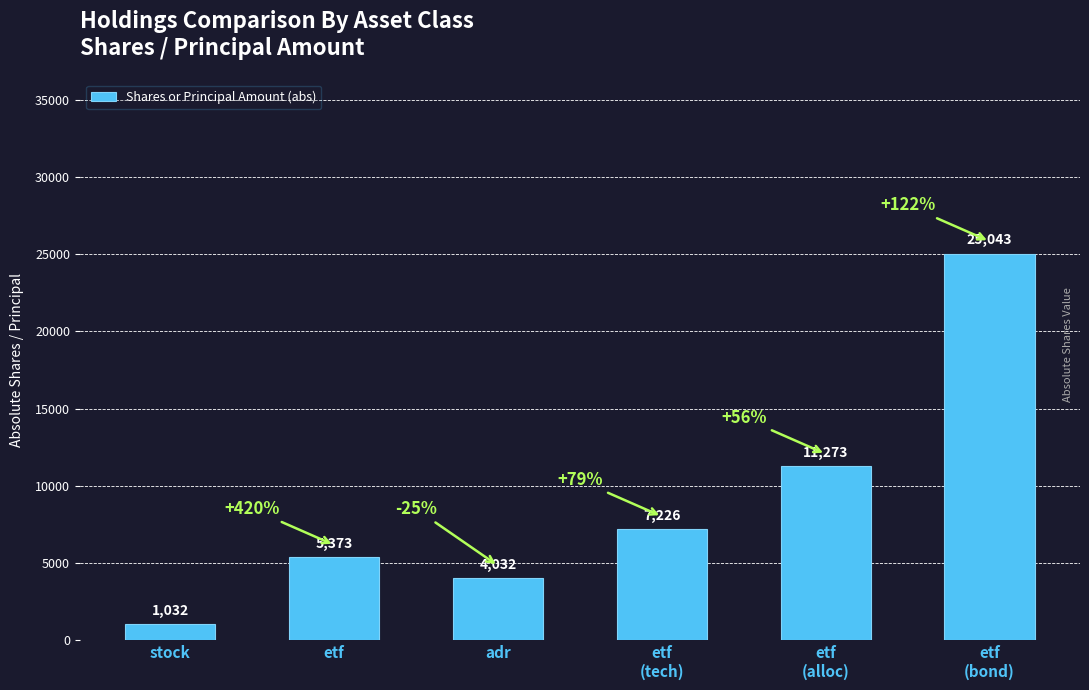

What is the value of the 6th bar from the left?

25043